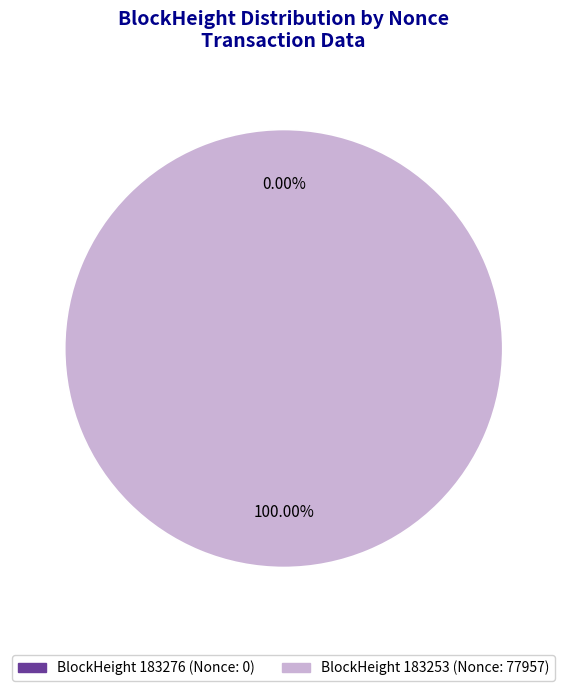

Between 183253 and 183276, which is larger?

183253